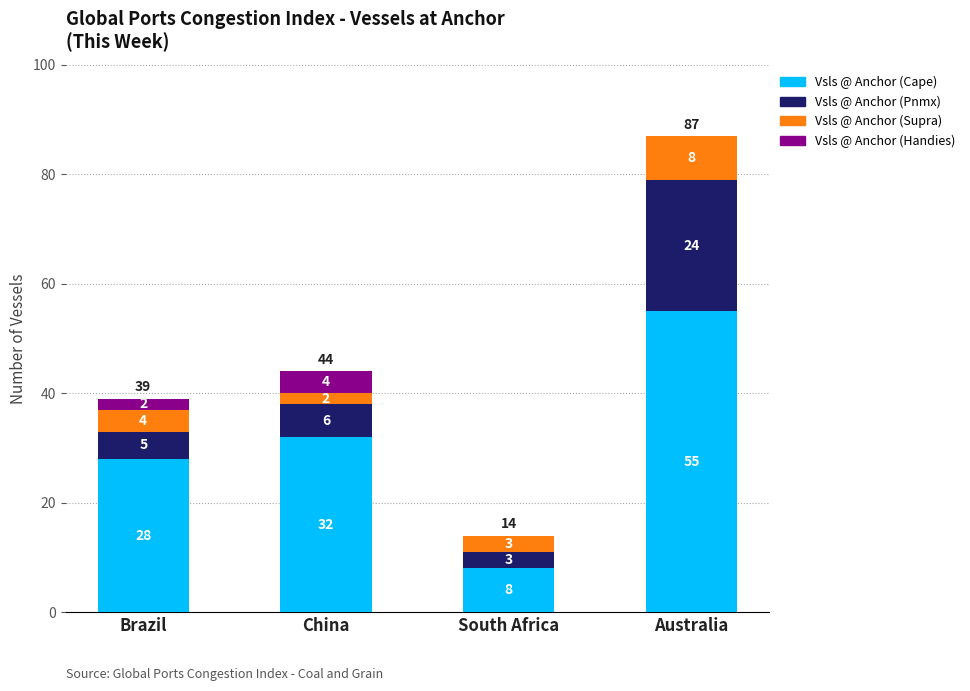

What is the sum of all Vsls @ Anchor (Cape) values?

123